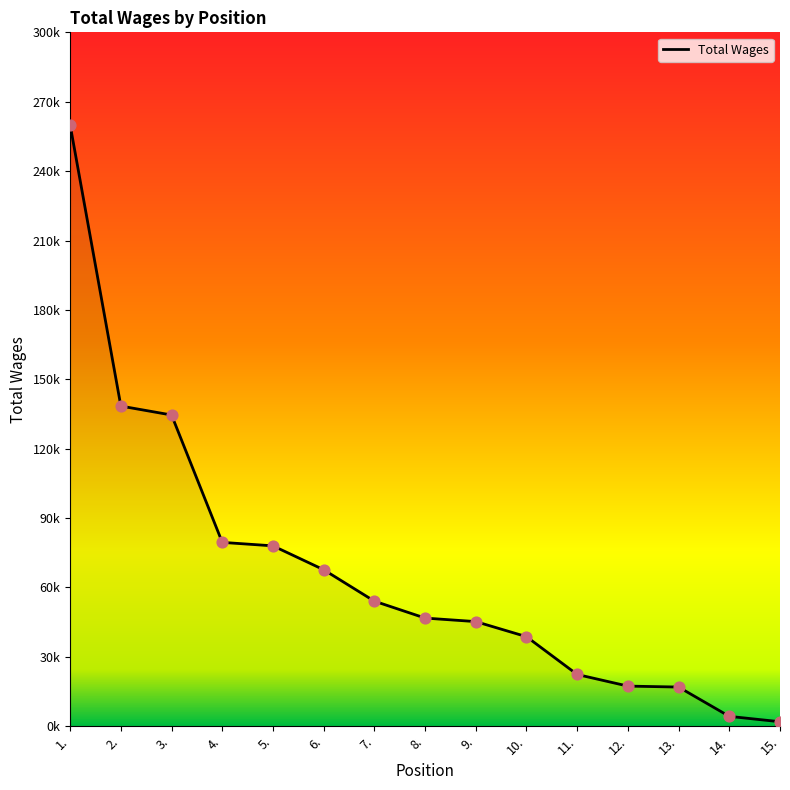

Is this an area chart (filled region under the line)?

Yes